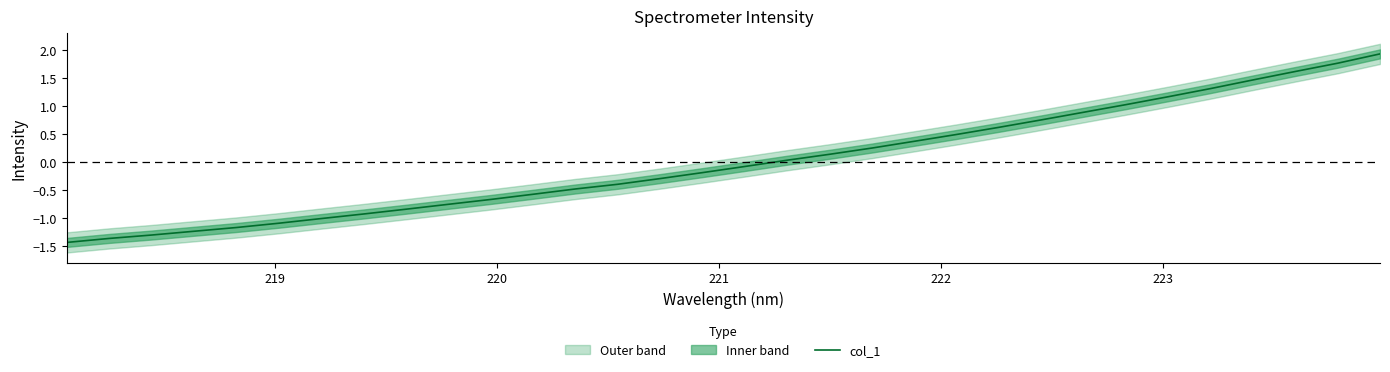

Reading right to left, list all the values displayed in this chart.

1.9	1.8	1.6	1.5	1.3	1.2	1.0	0.9	0.8	0.6	0.5	0.4	0.2	0.1	0.0	-0.1	-0.2	-0.3	-0.4	-0.5	-0.6	-0.7	-0.8	-0.8	-0.9	-1.0	-1.1	-1.2	-1.2	-1.3	-1.4	-1.4